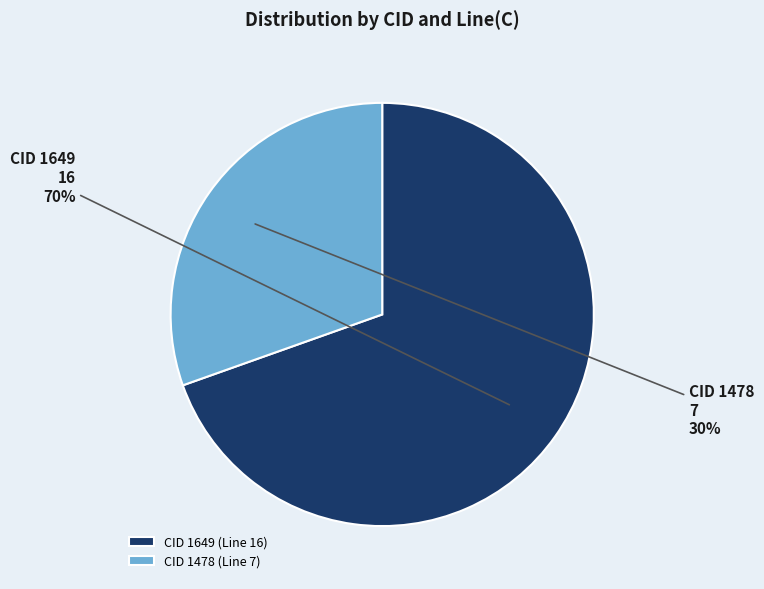

Rank the categories by value from highest to lowest.

CID 1649 (Line 16), CID 1478 (Line 7)